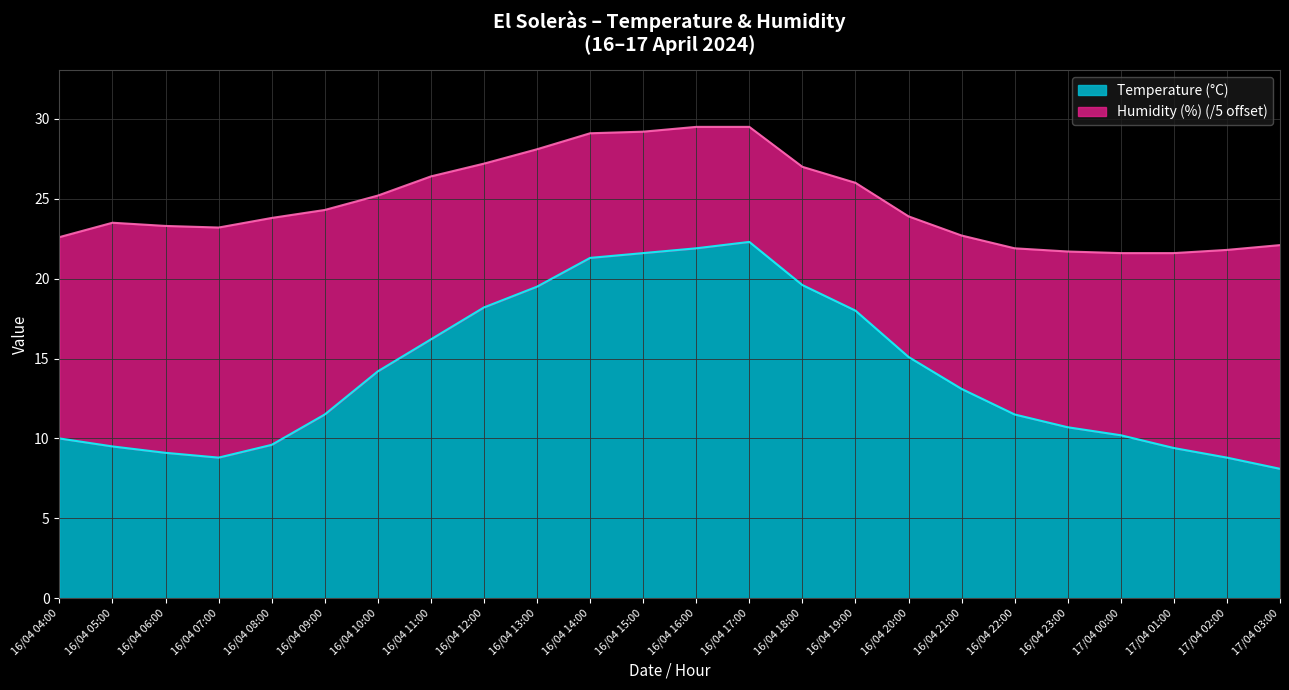

What is the total value across all series at 16/04 14:00?

29.1